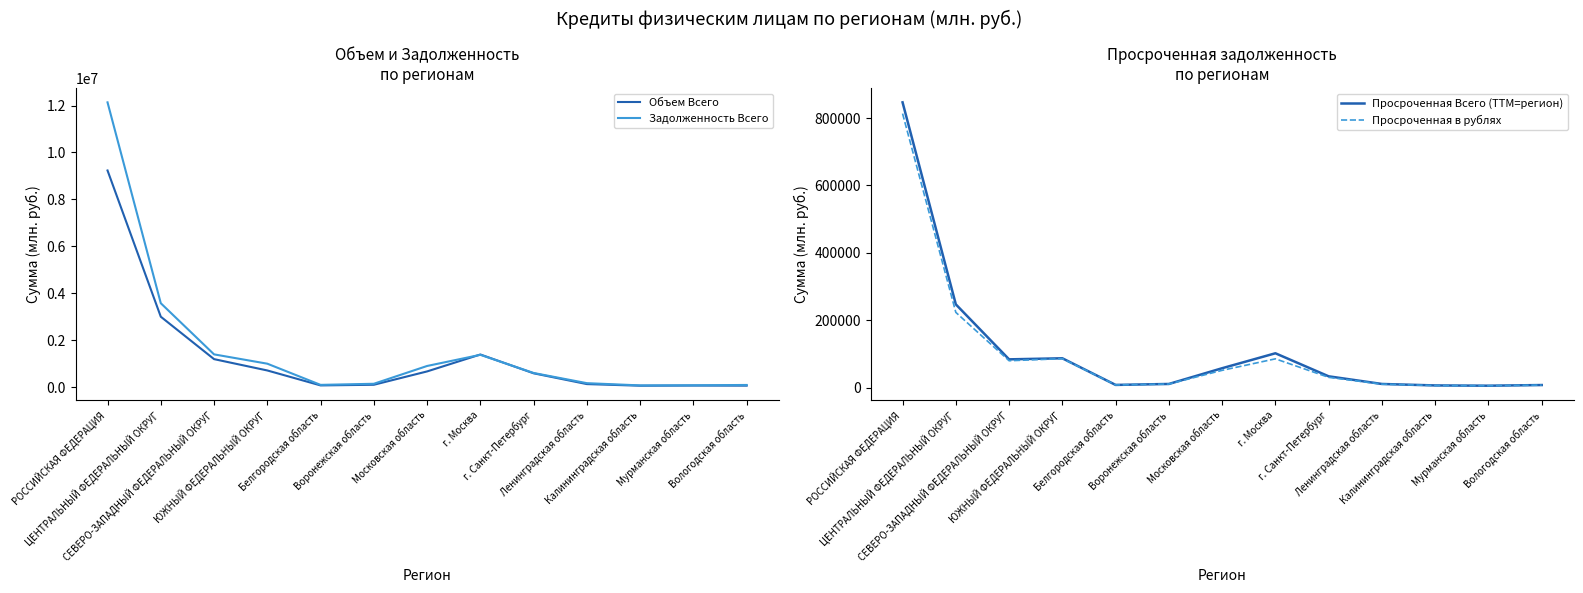

True or false: Просроченная Всего (TTM=регион) and Объем Всего intersect in this chart.

False